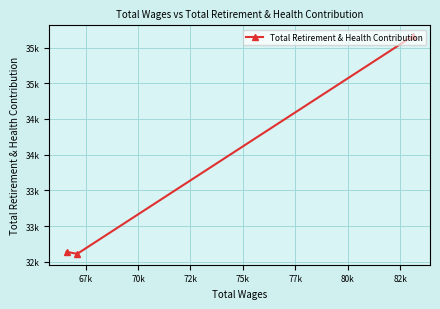

What position from the left is 67k?

2